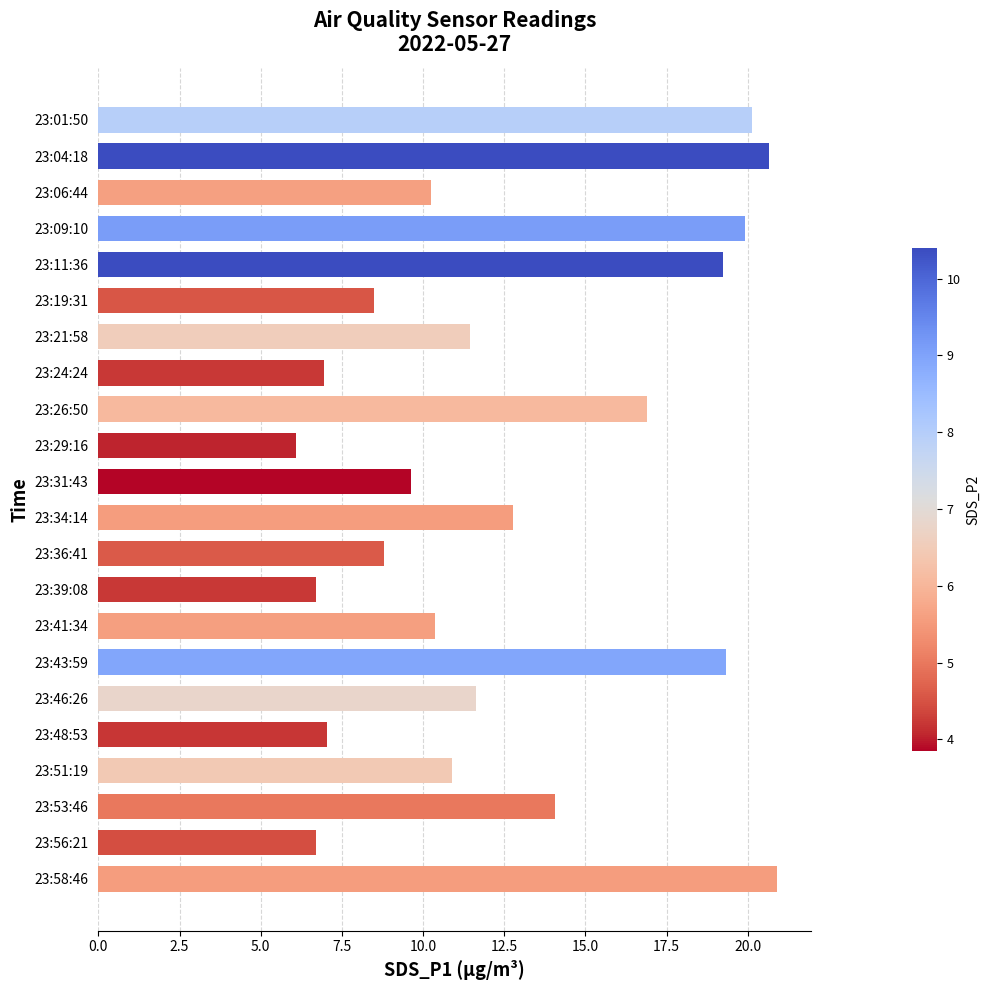

Which label corresponds to the smallest value in the chart?

23:29:16